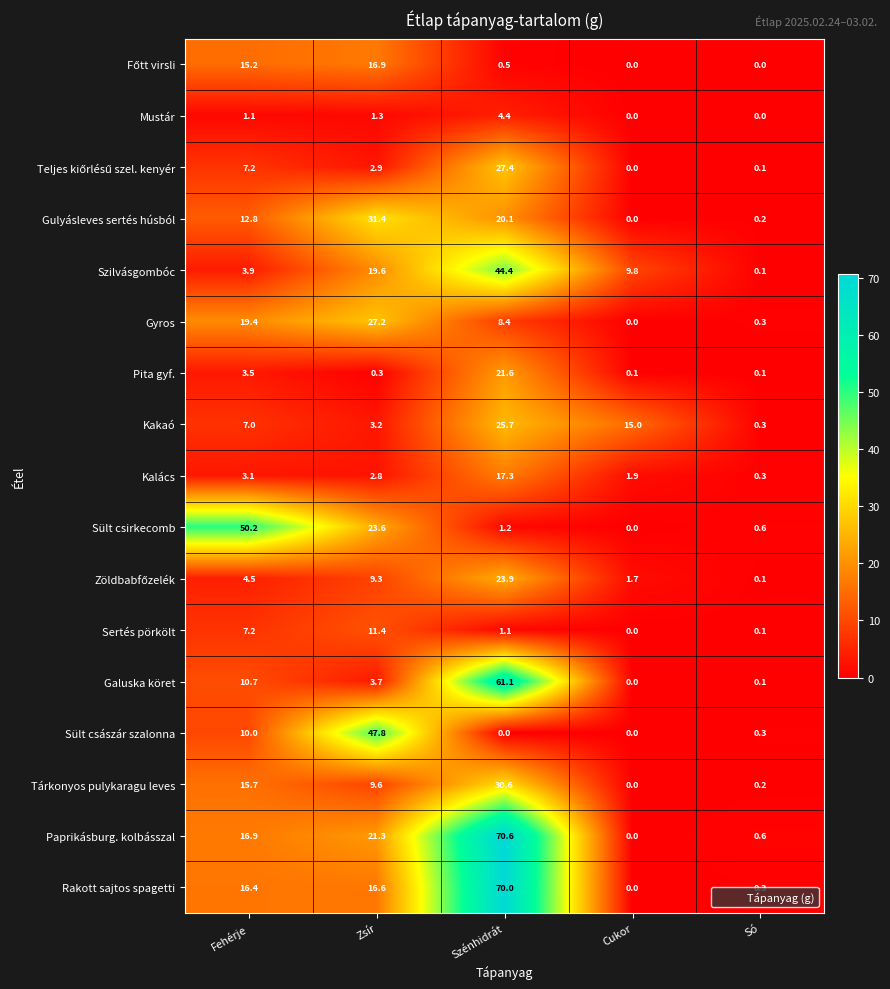

Between Fehérje and Zsír, which series saw the biggest shift?

Sült császár szalonna